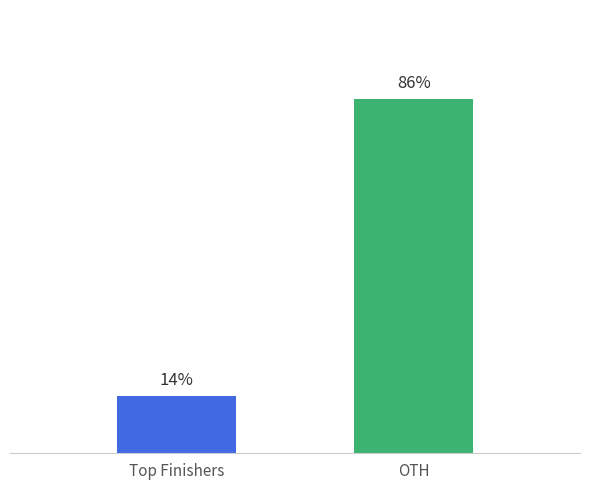

Count the number of data series in this chart.

1